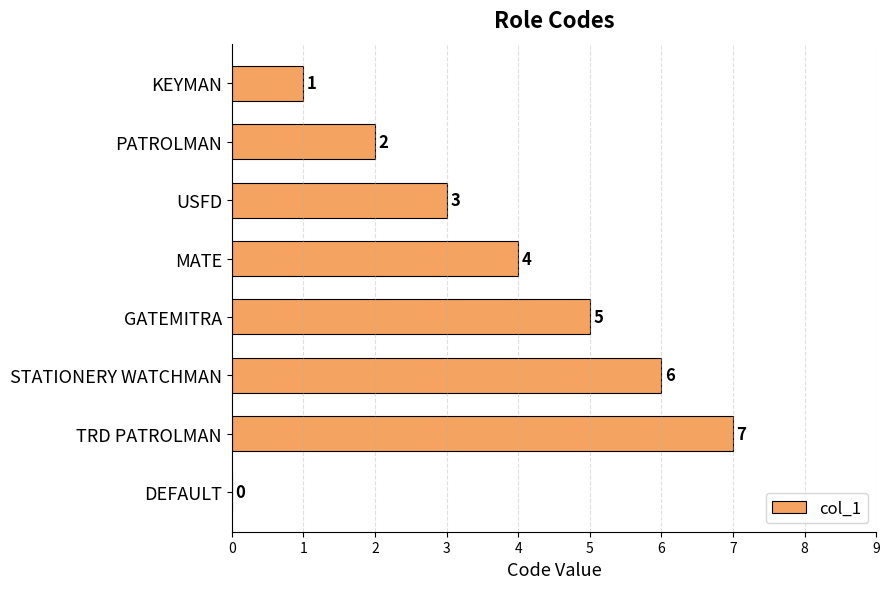

What is the average value?

4